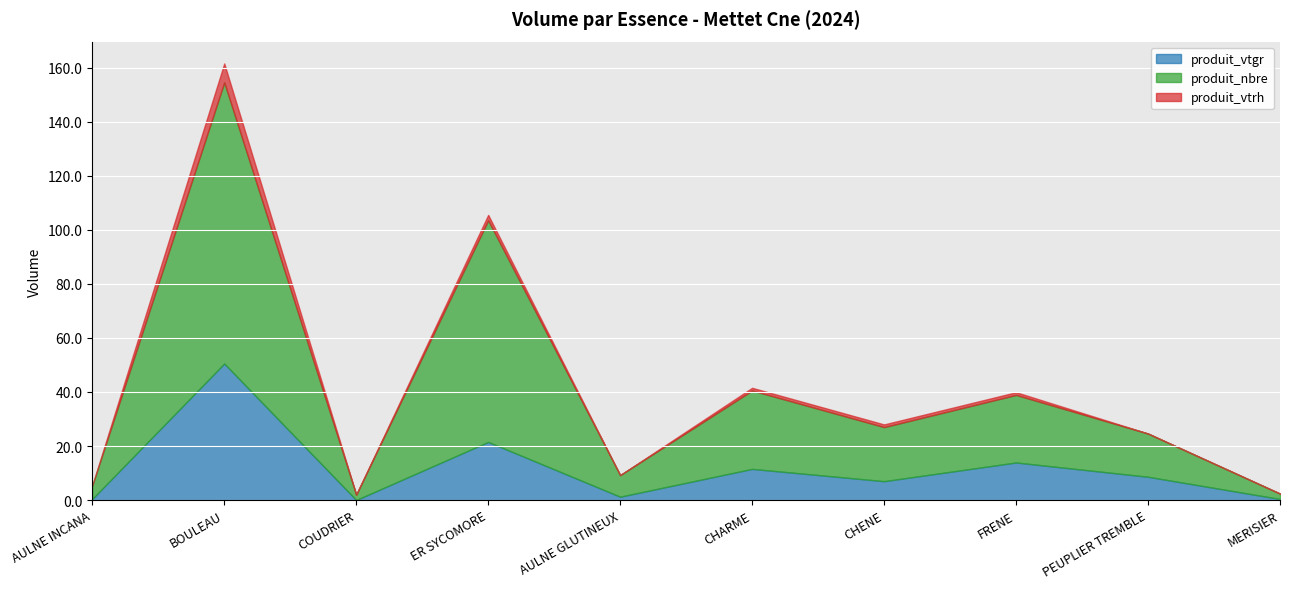

At which category is the sum across all series the highest?

BOULEAU